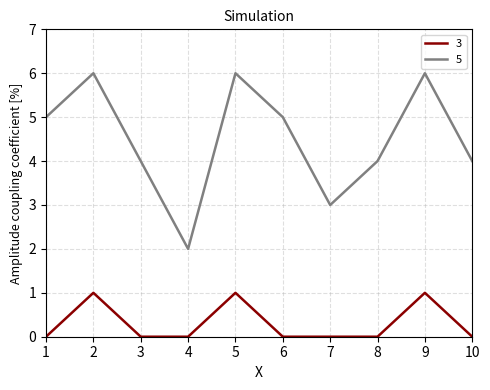

True or false: 5 has more than 0 points higher than both neighbors.

True